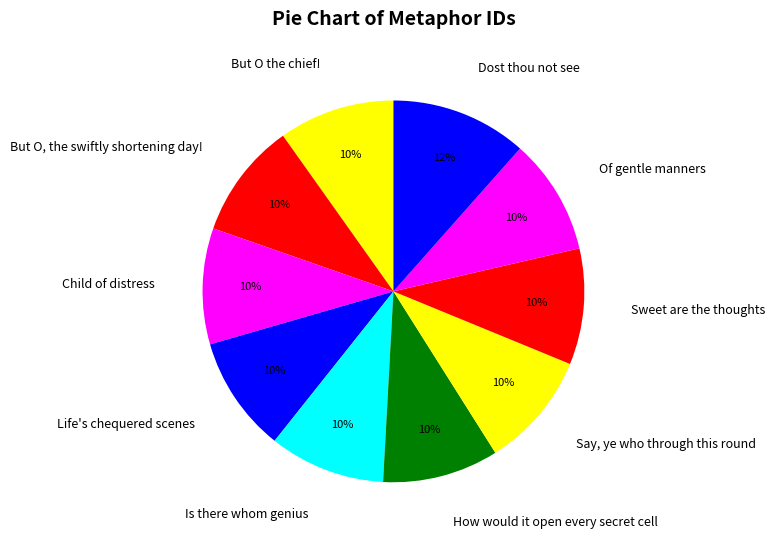

Is there a majority slice in this chart?

No